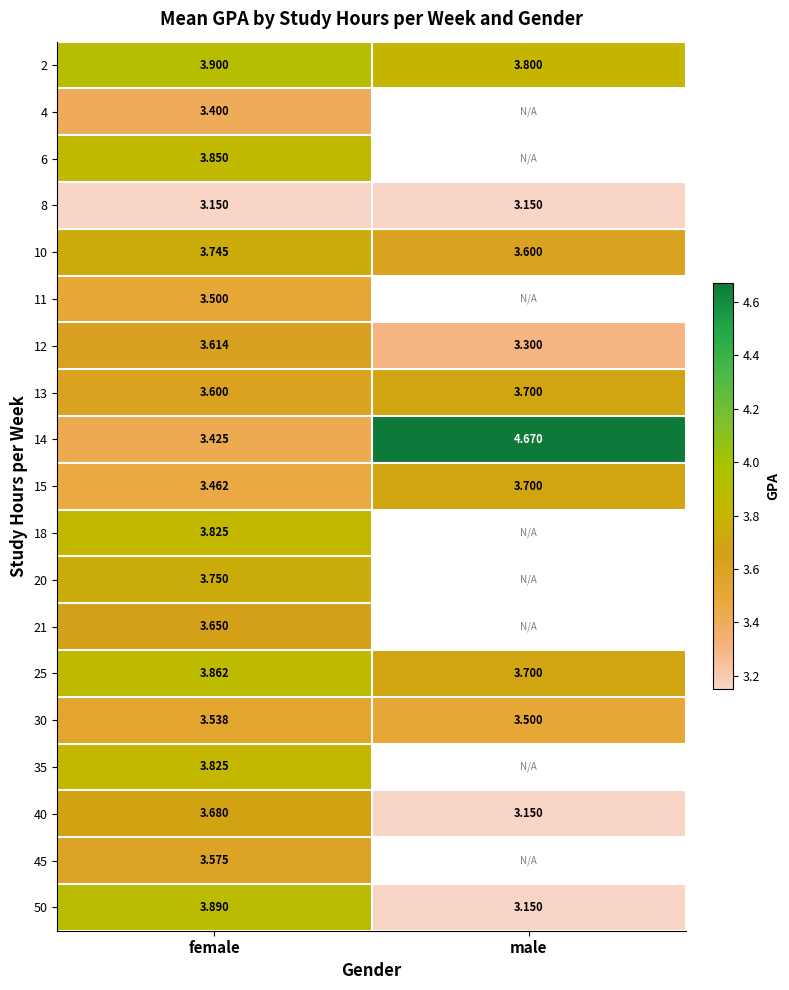

What is the total value across all series at female?

69.2